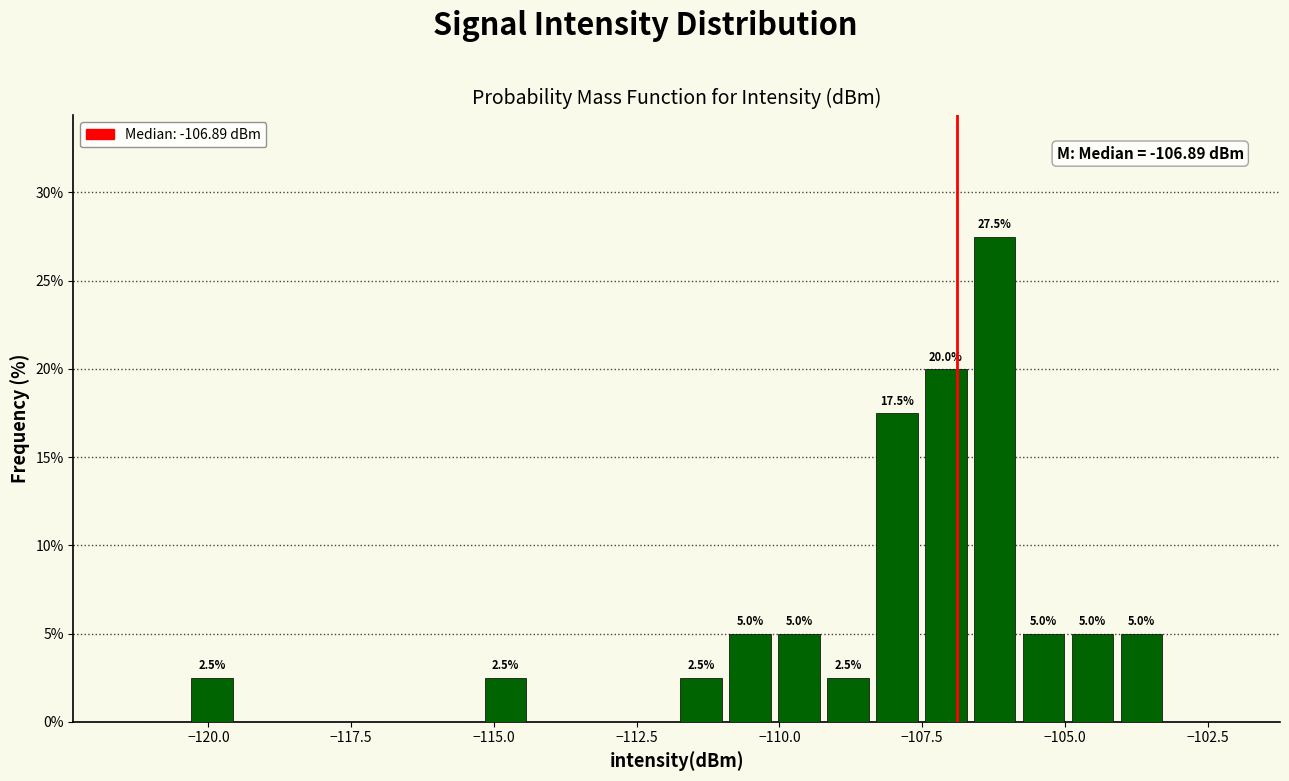

Around what value on the x-axis is the tallest bar? Give the approximate position of its centre, as read against the axis.

-106.0